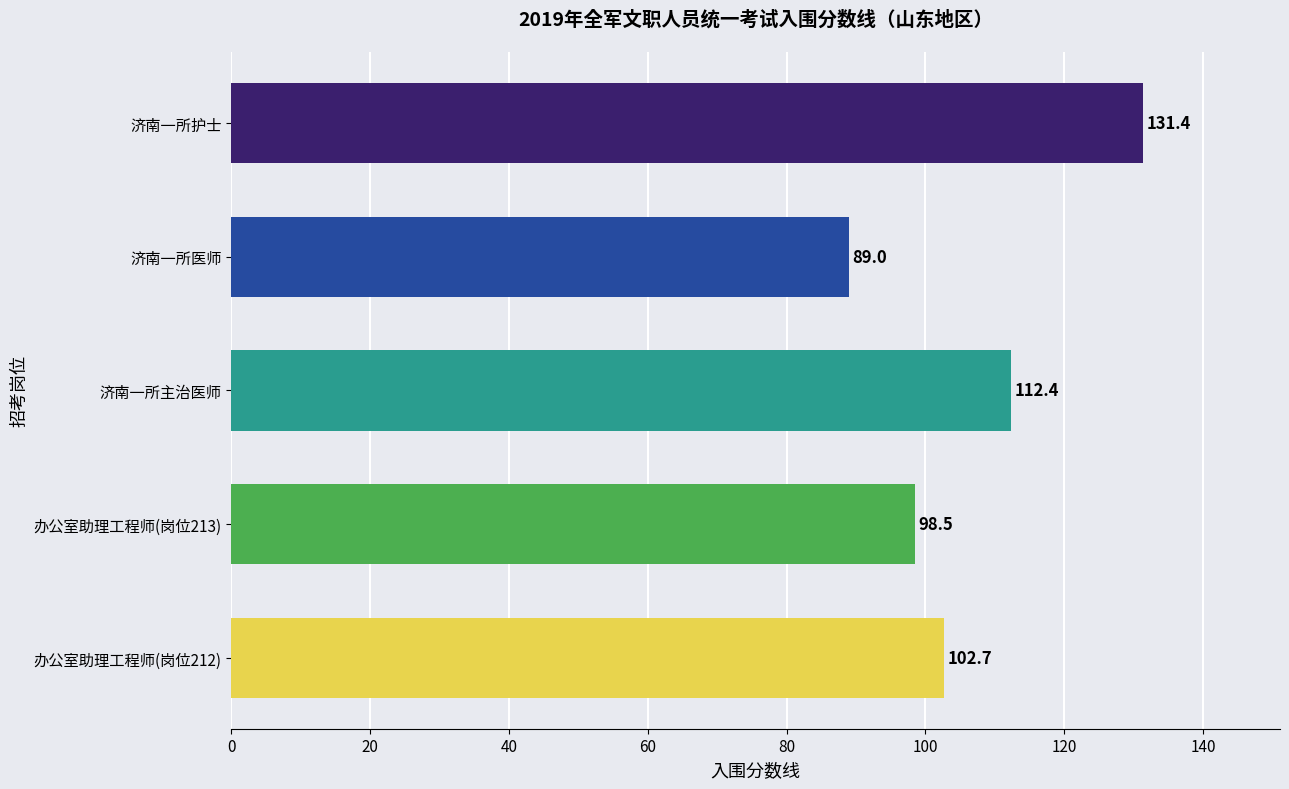

Does the chart contain any negative values?

No